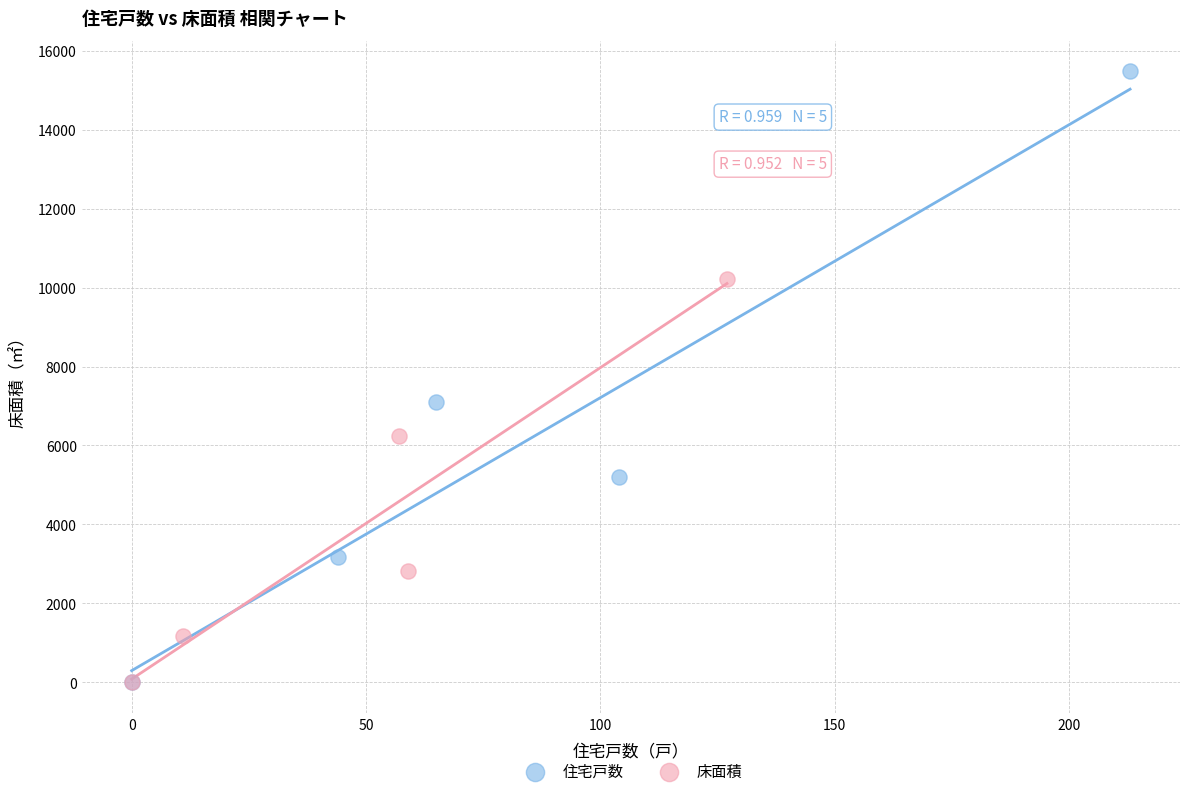

Which series has the widest spread of Y values?

住宅戸数